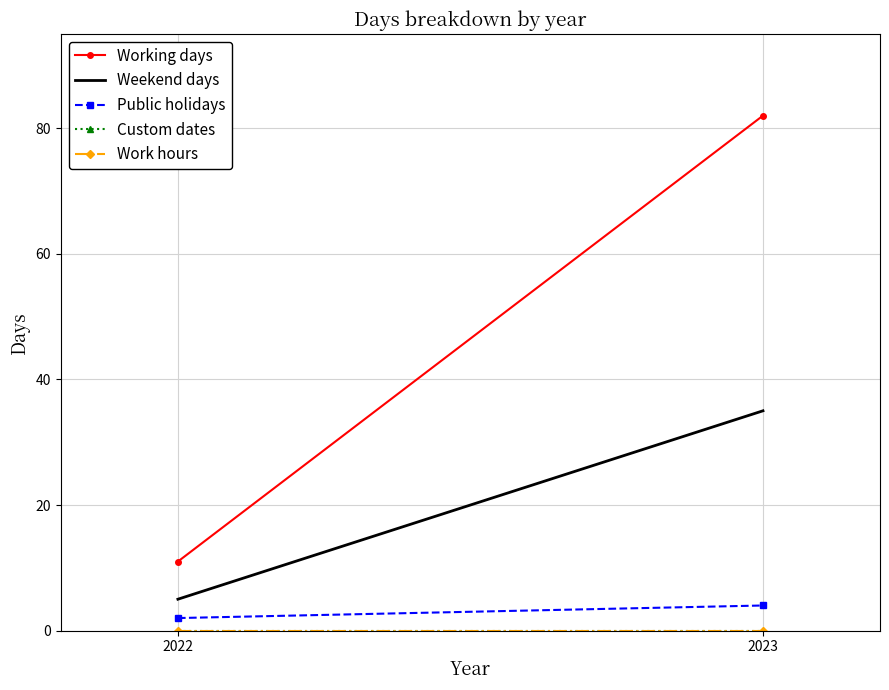

At how many categories does at least one series exceed 12?

1